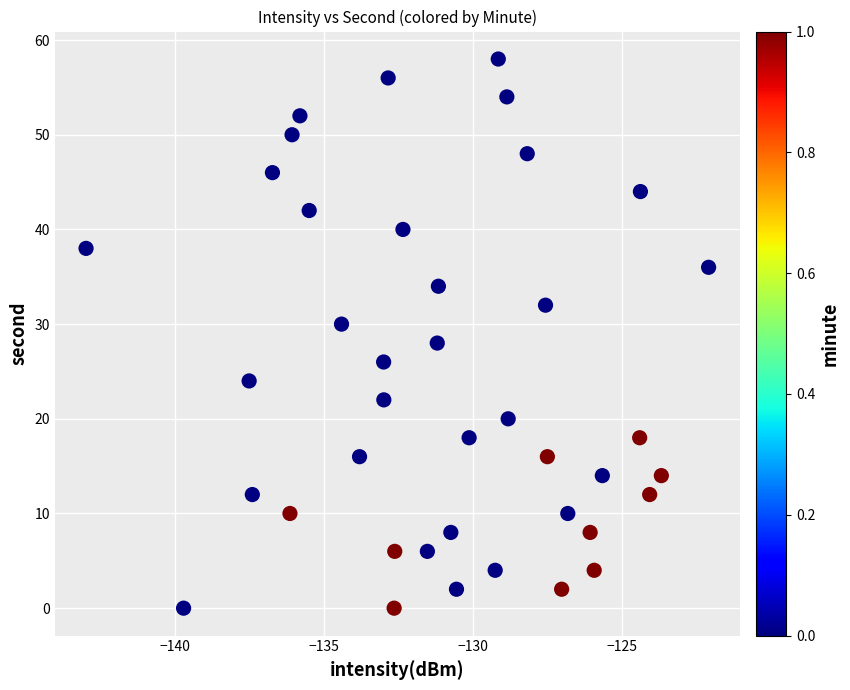

What is the range of Y values (max minus min)?

58